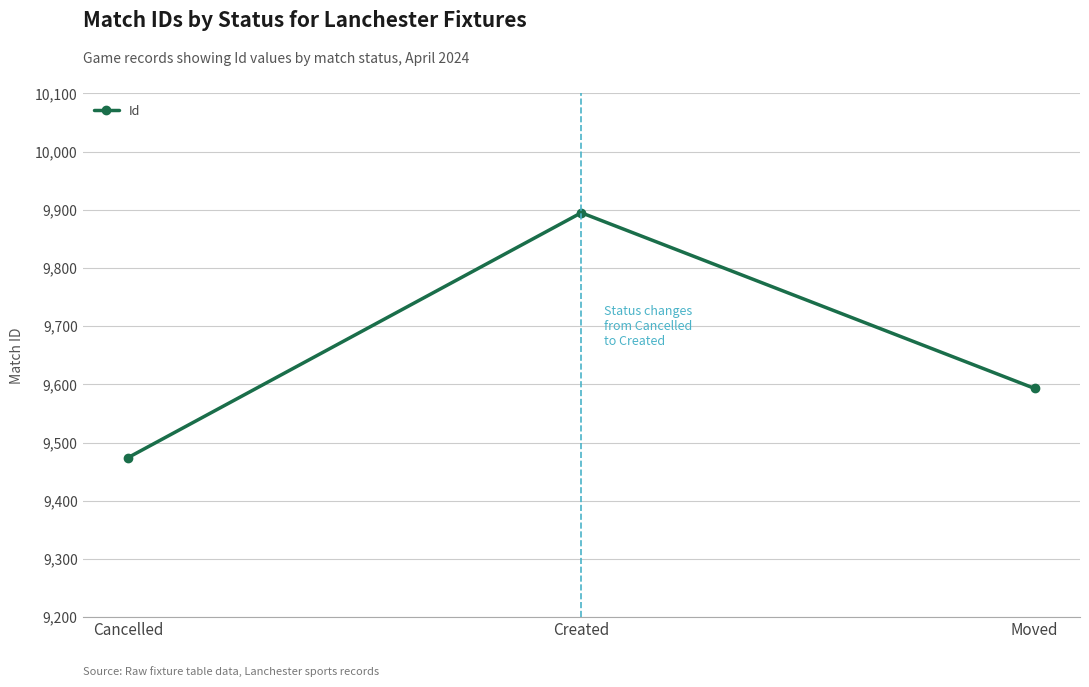

List the labels in order of value, smallest first.

Cancelled, Moved, Created